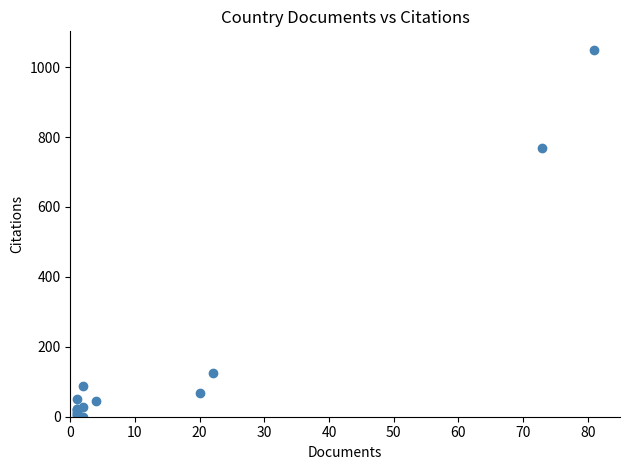

What Y value in the scatter plot is closest to 525?

768